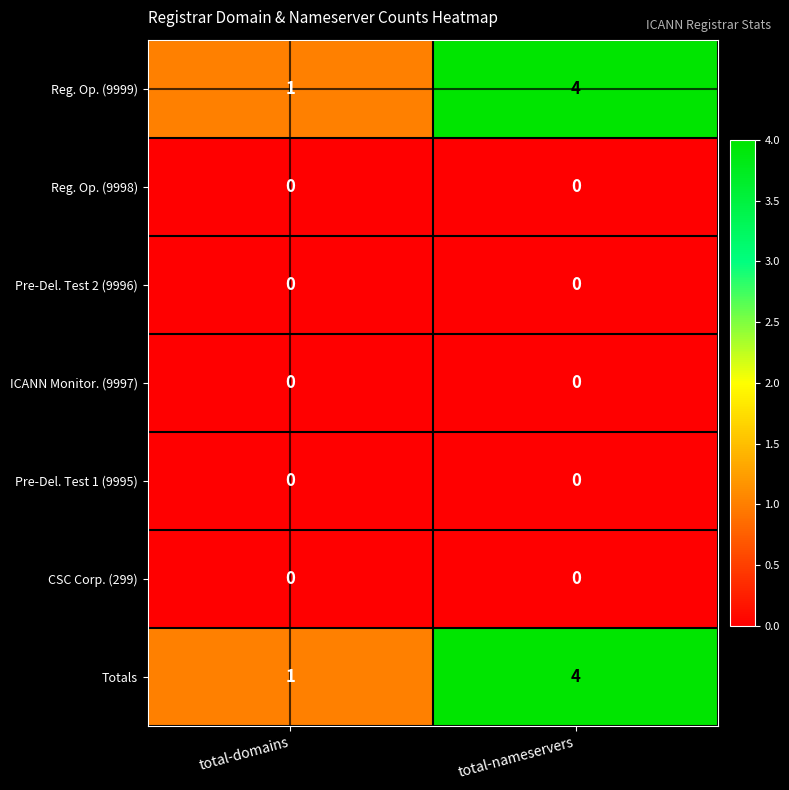

What is the difference between the Totals values at total-domains and total-nameservers?

3